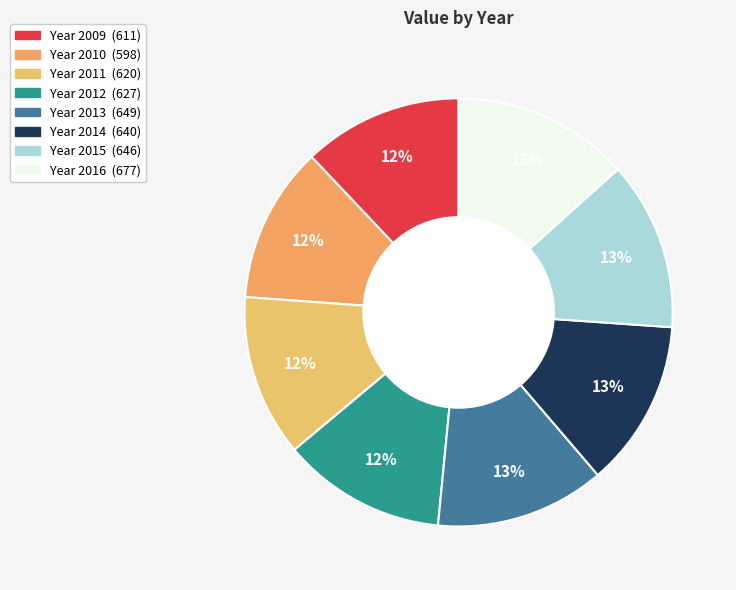

Count the number of slices in the pie.

8